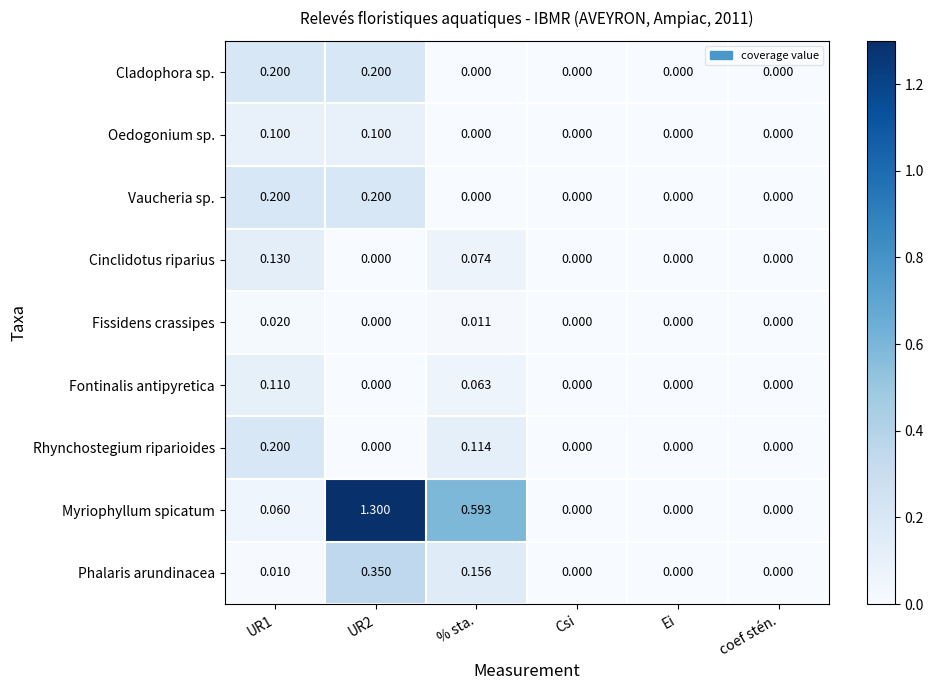

Which series has the largest range (max minus min)?

Myriophyllum spicatum